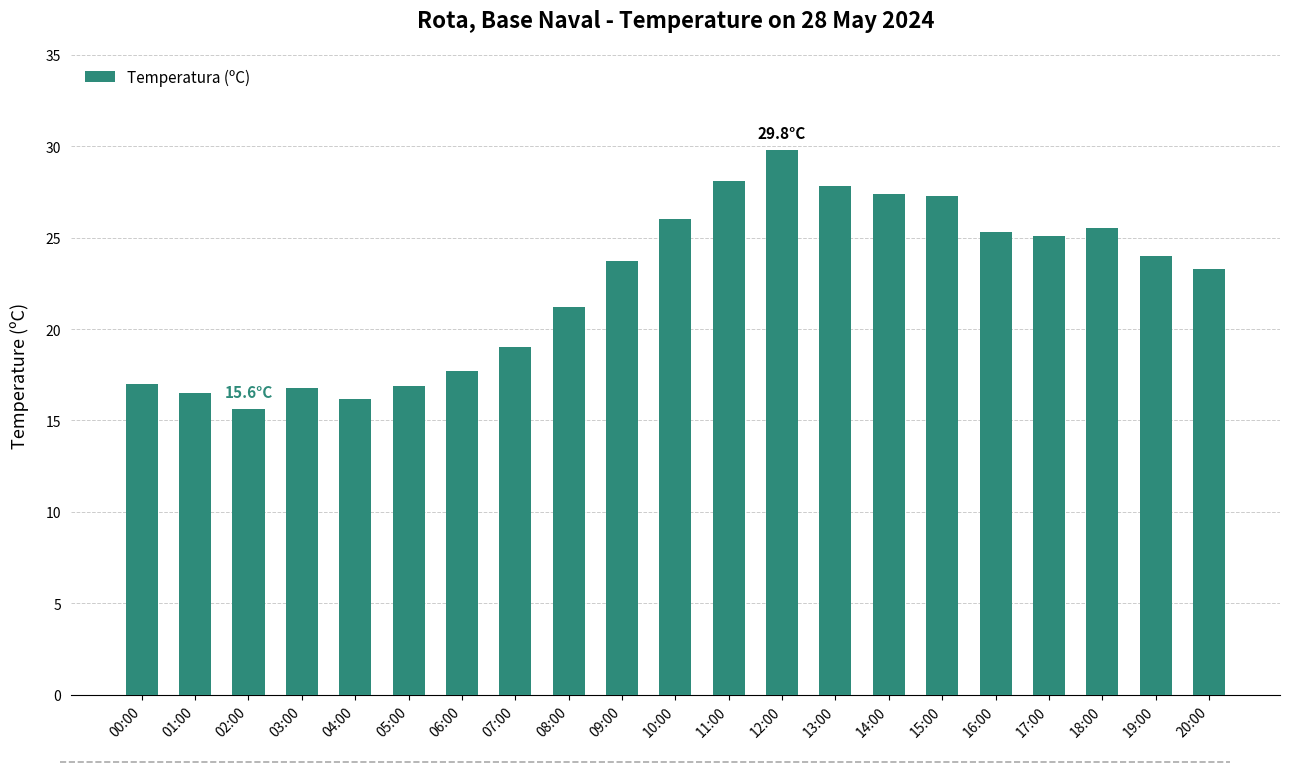

What is the ratio of the value at 06:00 to the value at 09:00?

0.7